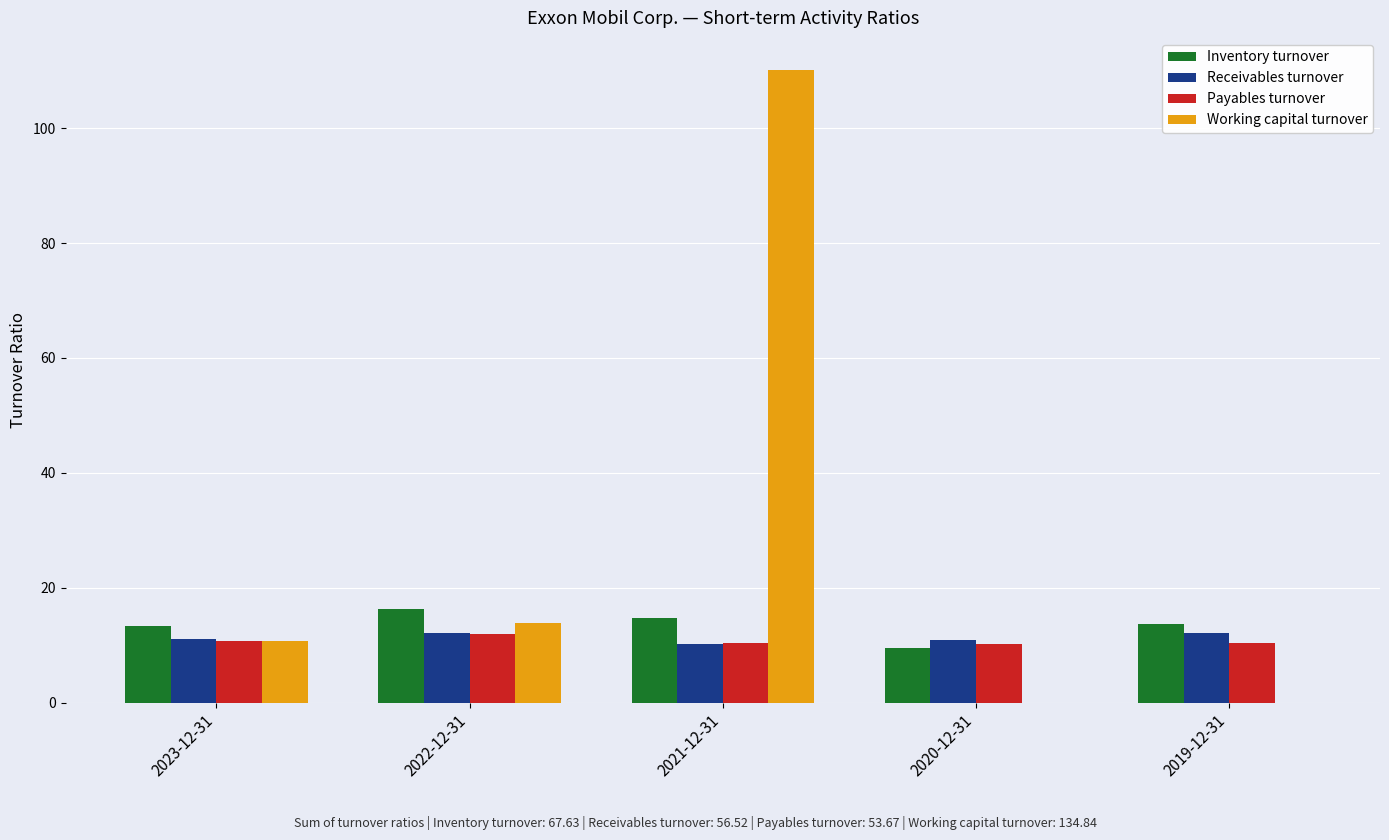

What is the maximum value shown in the chart?

110.2